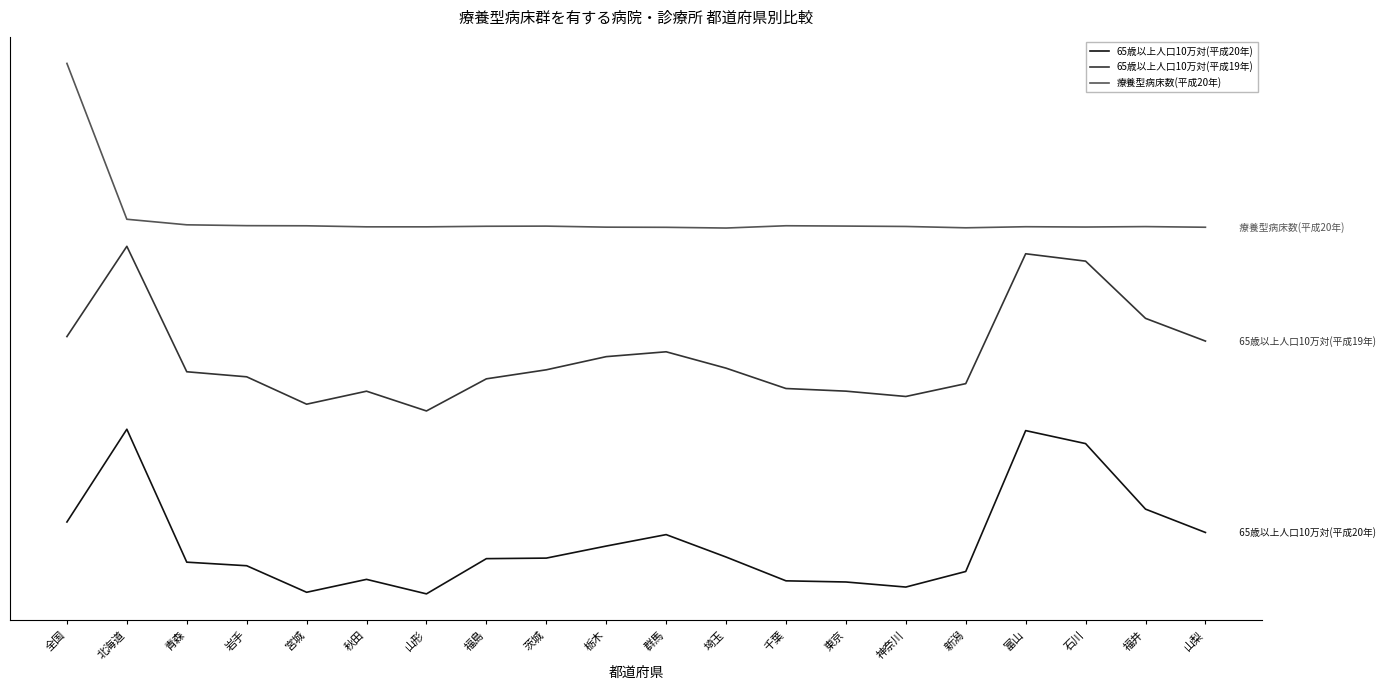

What are all the series names shown in the legend?

65歳以上人口10万対(平成20年), 65歳以上人口10万対(平成19年), 療養型病床数(平成20年)